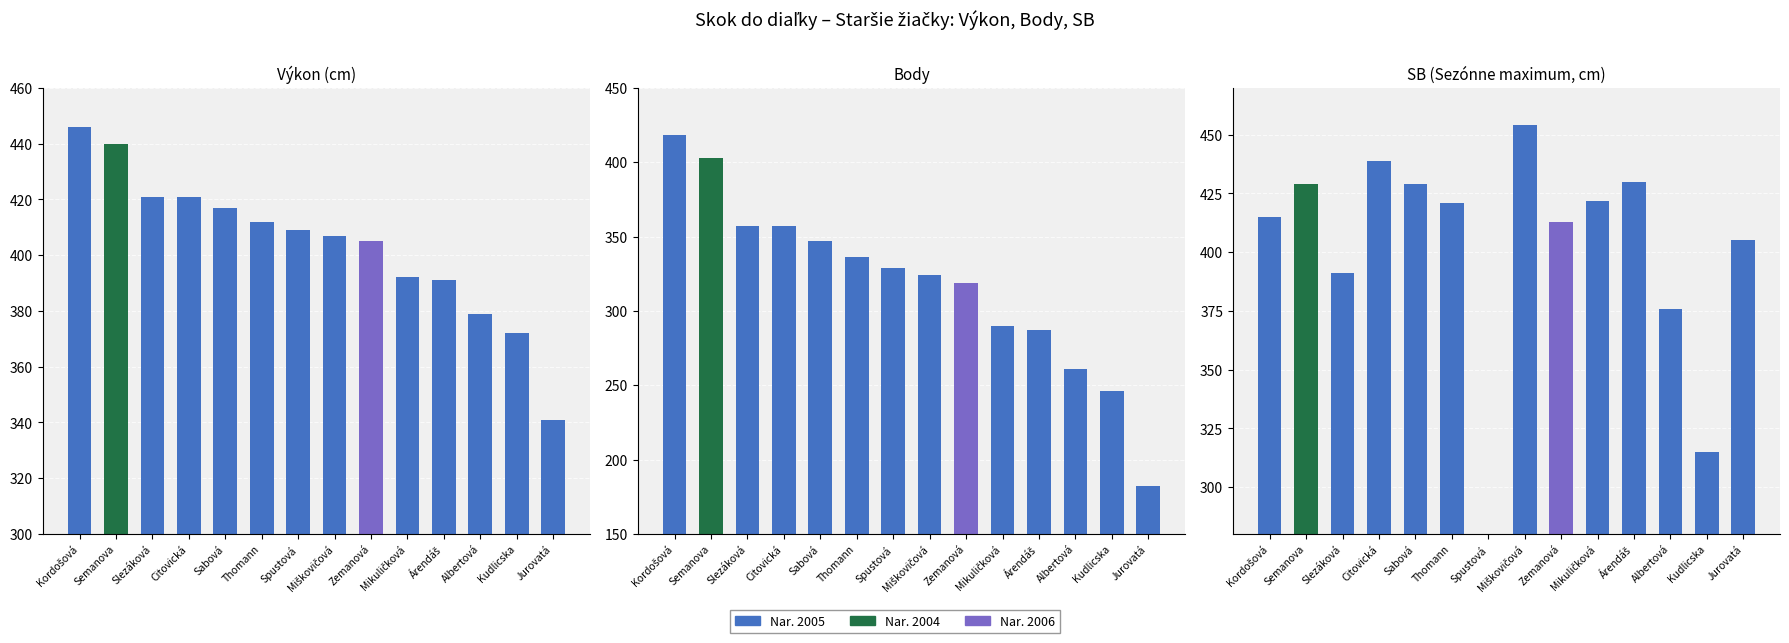

What is the difference between the maximum and minimum values in the Body series?

236